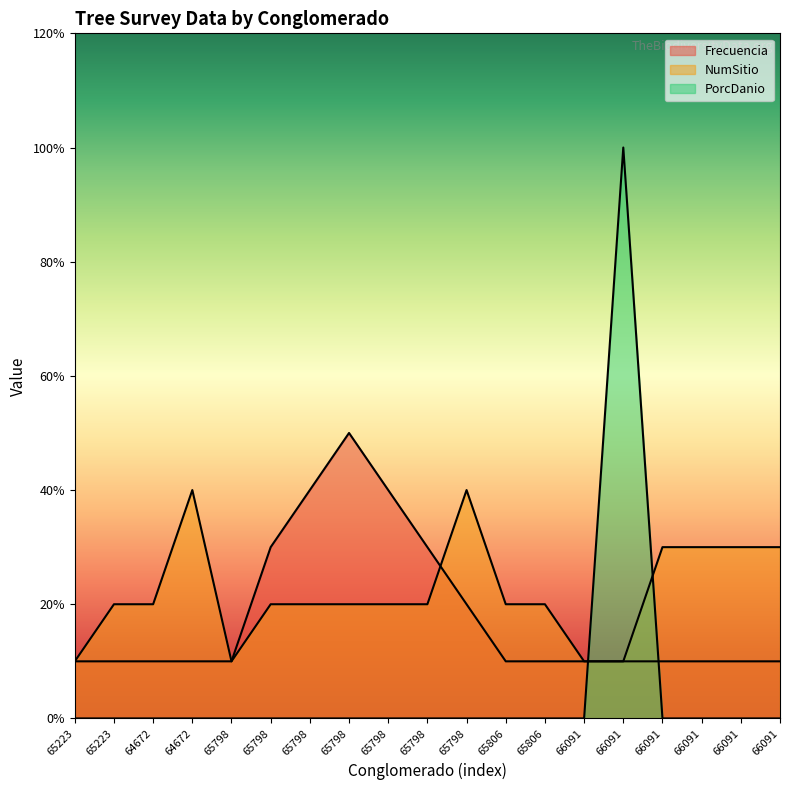

How many interior local peaks does the NumSitio series have?

2